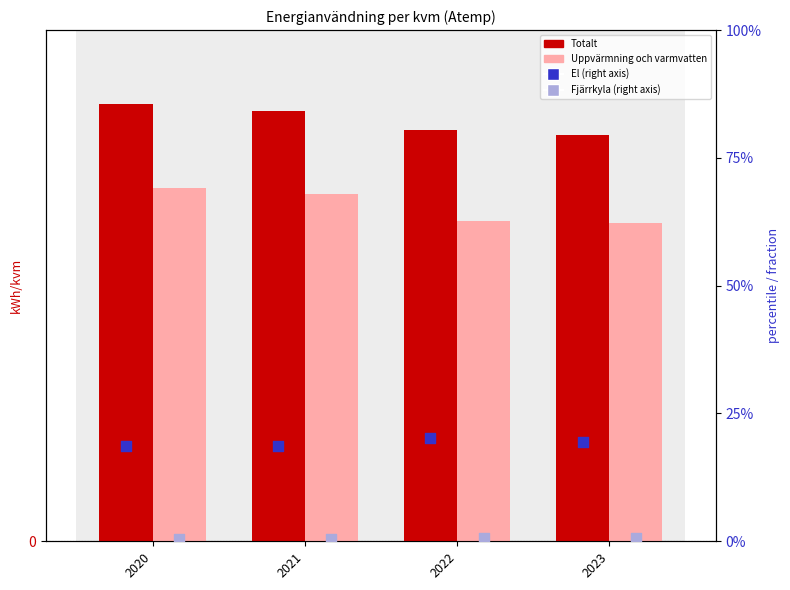

Which series has the largest total across all categories?

Totalt